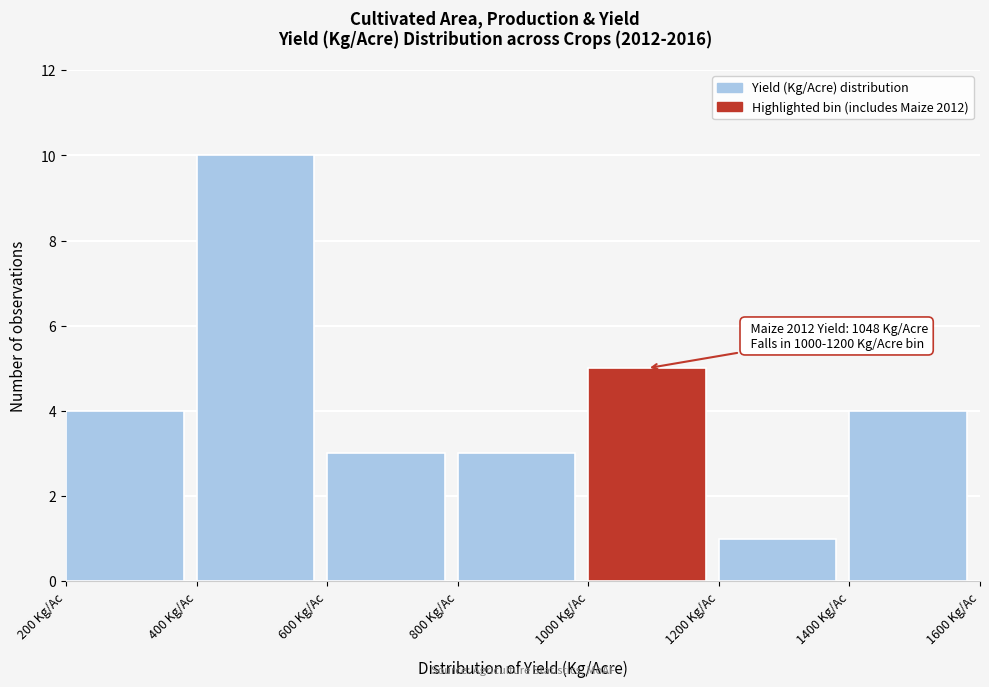

Over which range of the x-axis is the bar tallest?

400 to 600